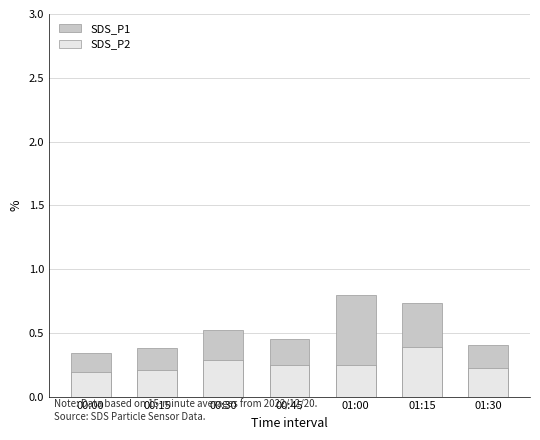

What value does the SDS_P1 series have at 01:00?

0.8